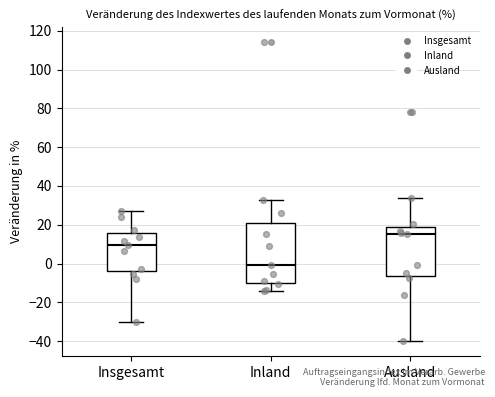

Reading left to right, transcribe this box plot: for each box, give where its median line is, the range the box spans, and where its two whiskers end, as read against the y-axis. The values are not printed on the chart, so give them approximately, as read against the axis.

Insgesamt: median 10, box -4 to 16, whiskers -30 to 28
Inland: median 0, box -10 to 20, whiskers -14 to 34
Ausland: median 16, box -6 to 18, whiskers -40 to 34